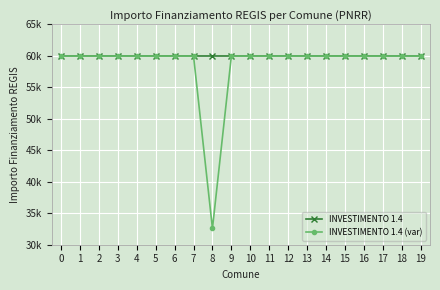

What is the approximate value of INVESTIMENTO 1.4 (var) at 16?

59966